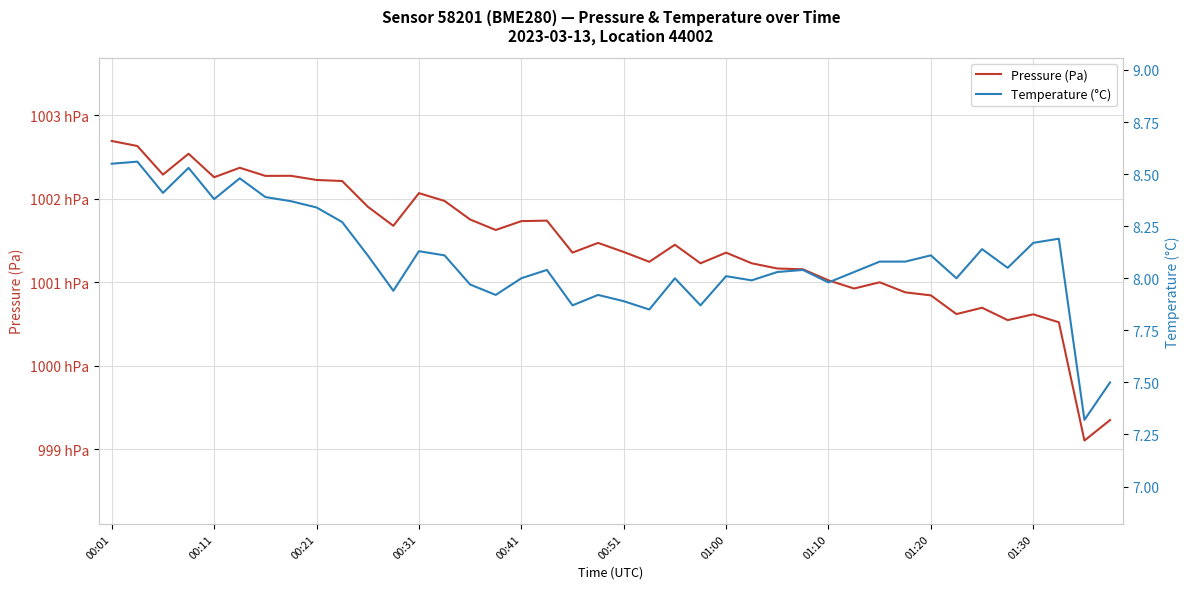

True or false: Pressure (Pa) and Temperature (°C) cross at least once.

False